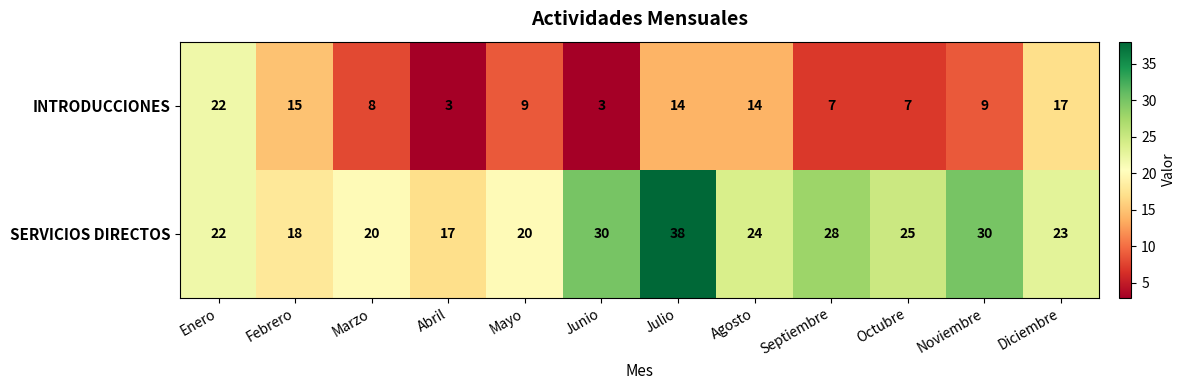

What is the difference between the highest and lowest values at Febrero?

3